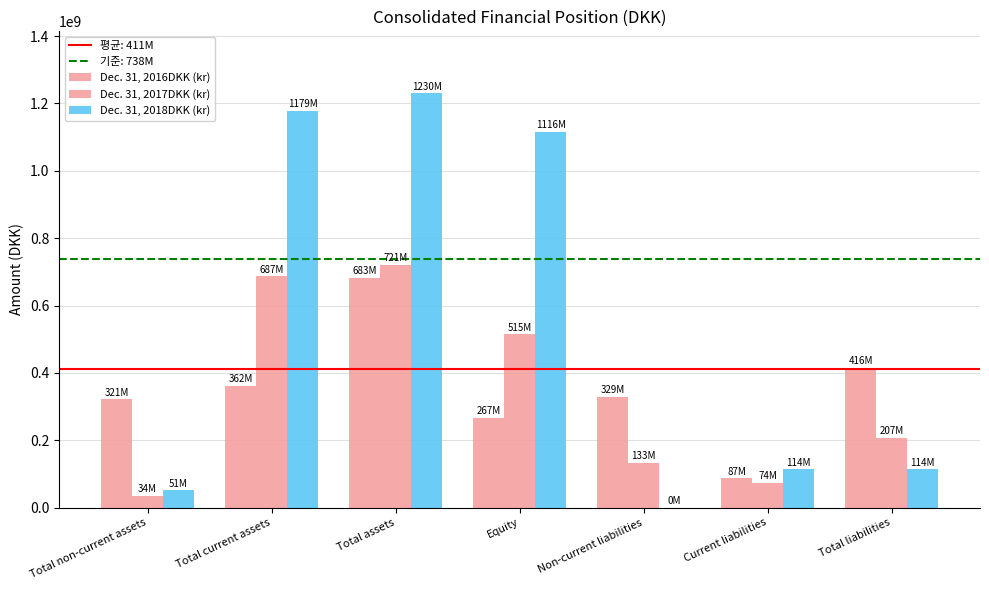

List the labels in order of Dec. 31, 2017DKK (kr) value, smallest first.

Total non-current assets, Current liabilities, Non-current liabilities, Total liabilities, Equity, Total current assets, Total assets